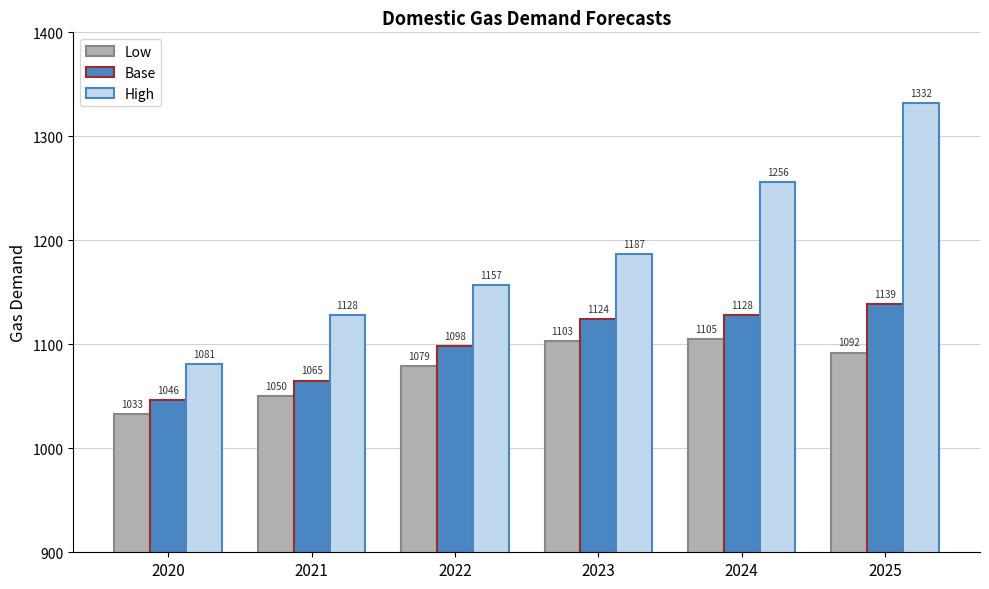

What is the minimum value shown in the chart?

1033